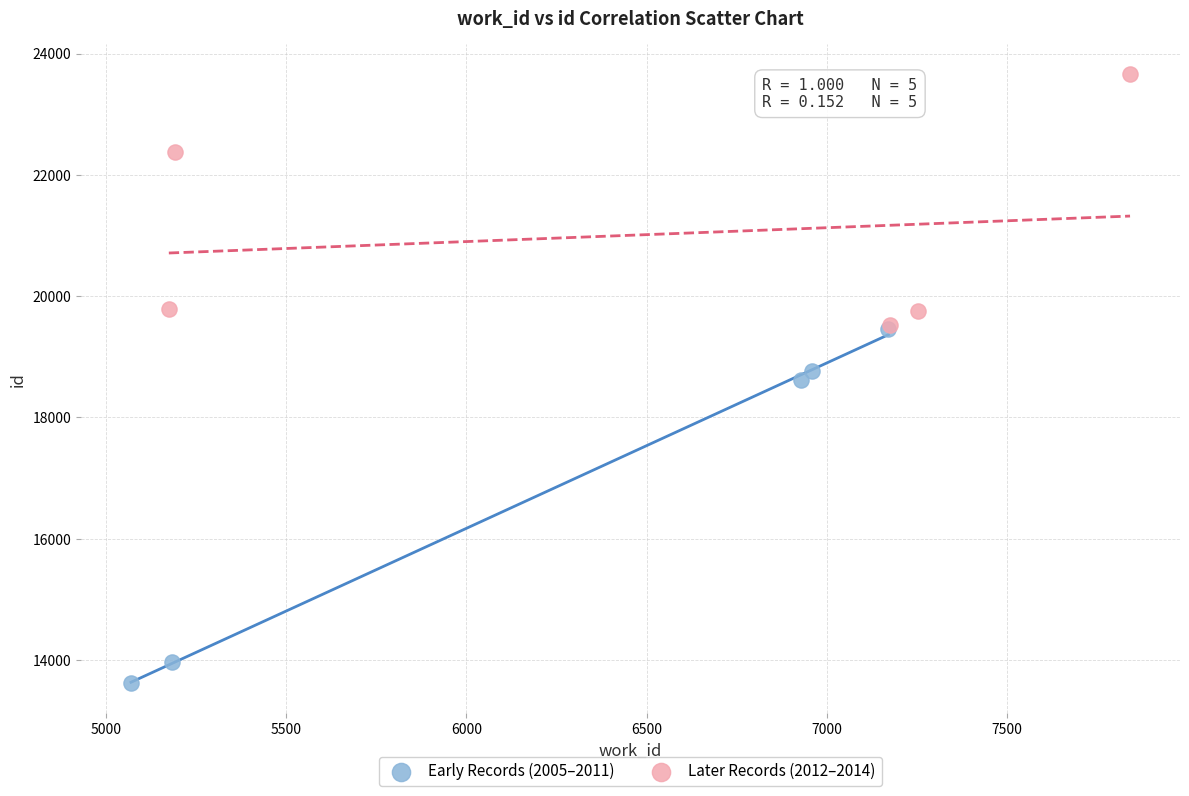

Which series reaches the maximum Y coordinate?

Later Records (2012–2014)